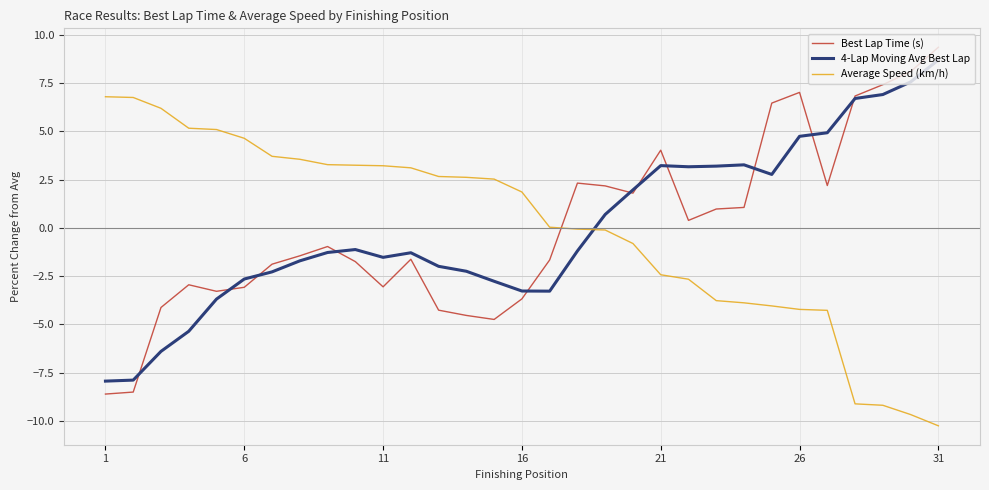

What is the lowest value of the Best Lap Time (s) series?

-8.6